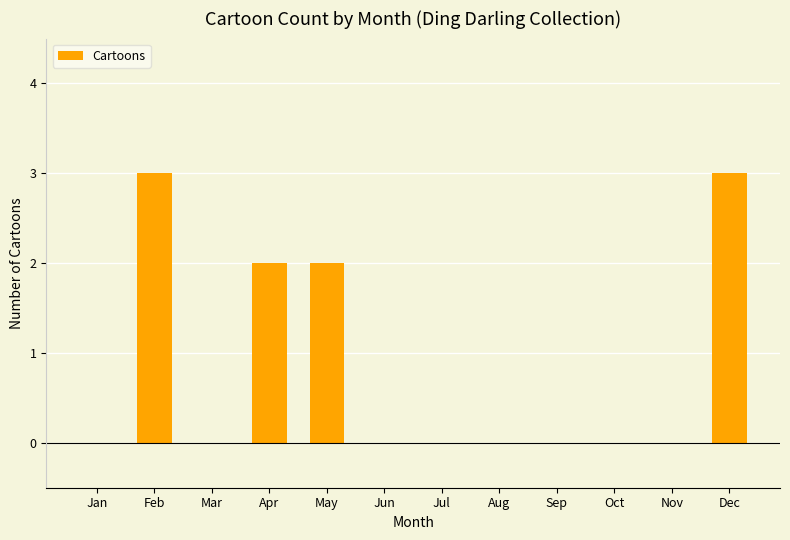

What is the sum of all values?

10